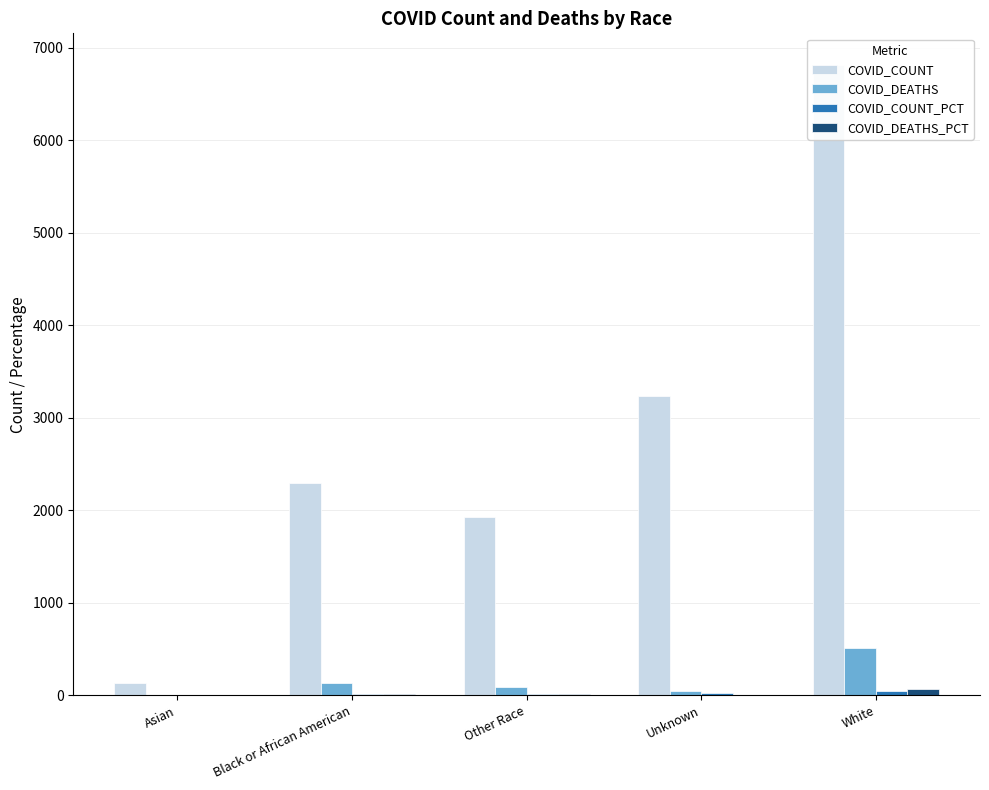

Reading right to left, list all the values displayed in this chart.

COVID_COUNT: White=6813.0	Unknown=3234.0	Other Race=1923.0	Black or African American=2295.0	Asian=130.0
COVID_DEATHS: White=511.0	Unknown=53.0	Other Race=87.0	Black or African American=131.0	Asian=3.0
COVID_COUNT_PCT: White=47.3	Unknown=22.5	Other Race=13.4	Black or African American=15.9	Asian=0.9
COVID_DEATHS_PCT: White=65.1	Unknown=6.8	Other Race=11.1	Black or African American=16.7	Asian=0.4